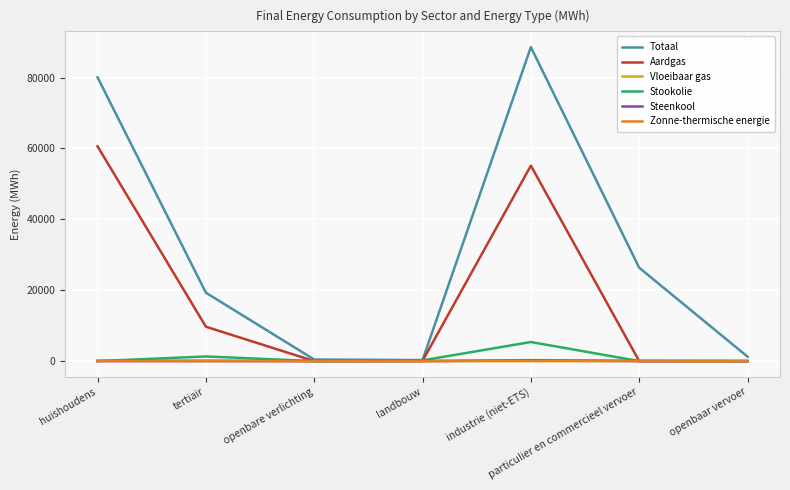

At which category does the chart reach its peak across all series?

industrie (niet-ETS)